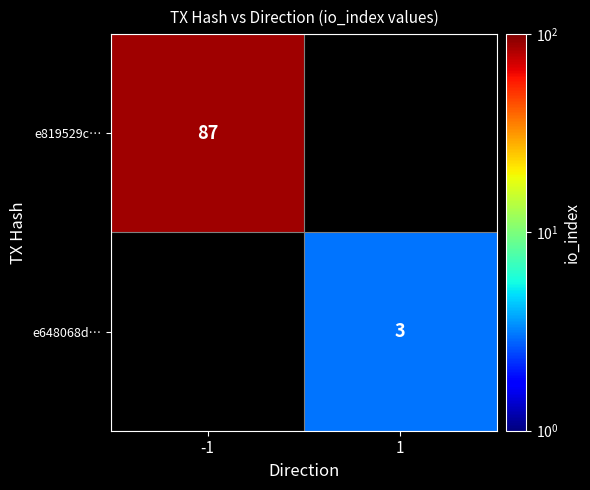

True or false: e648068d… has a value of 3 at 1.

True